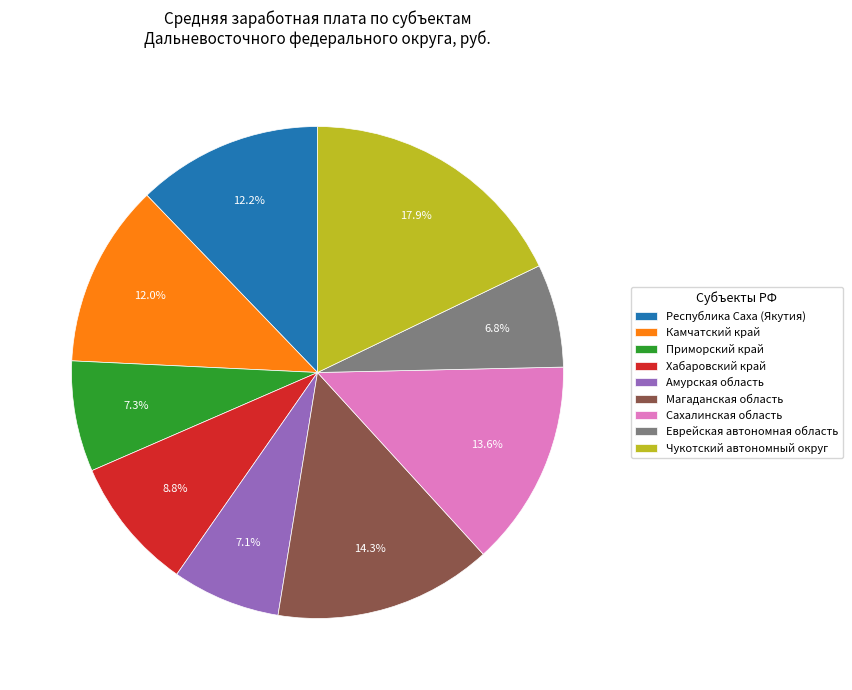

How many slices are in this pie chart?

9